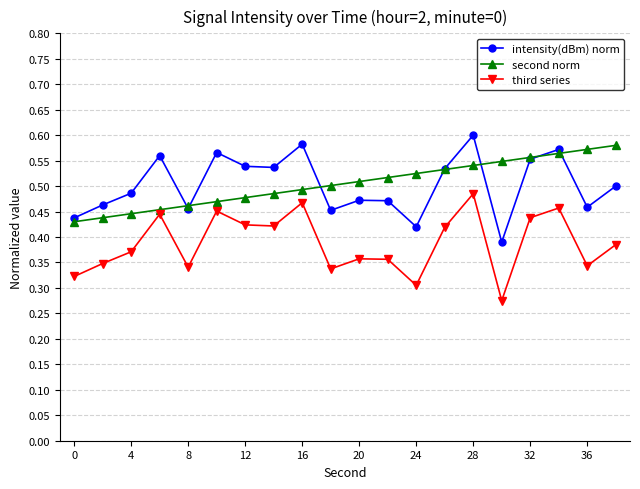

True or false: third series and intensity(dBm) norm intersect in this chart.

False